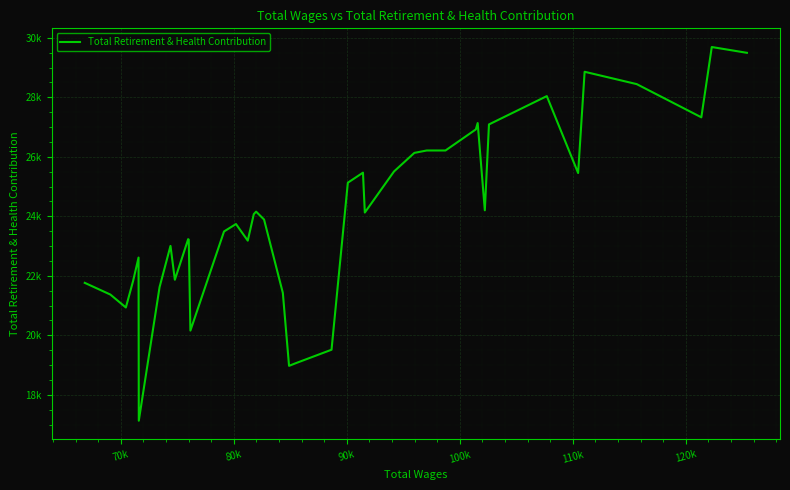

Is this an area chart (filled region under the line)?

No